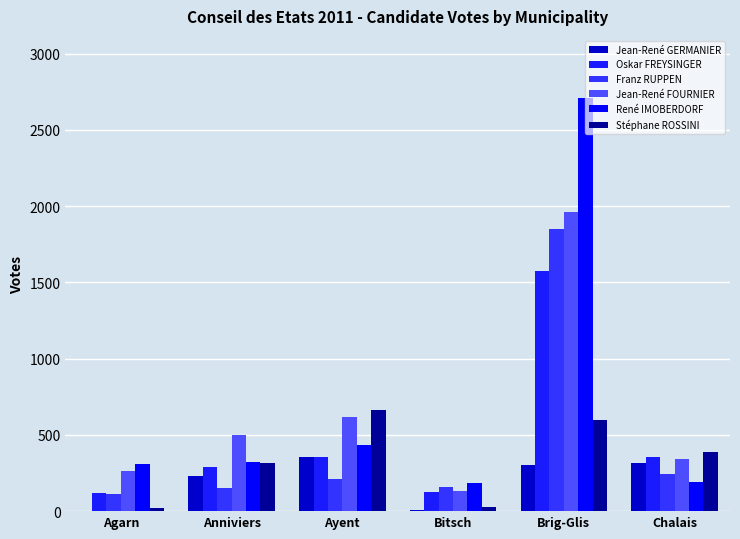

Where does the Jean-René GERMANIER series first go above 302?

Ayent